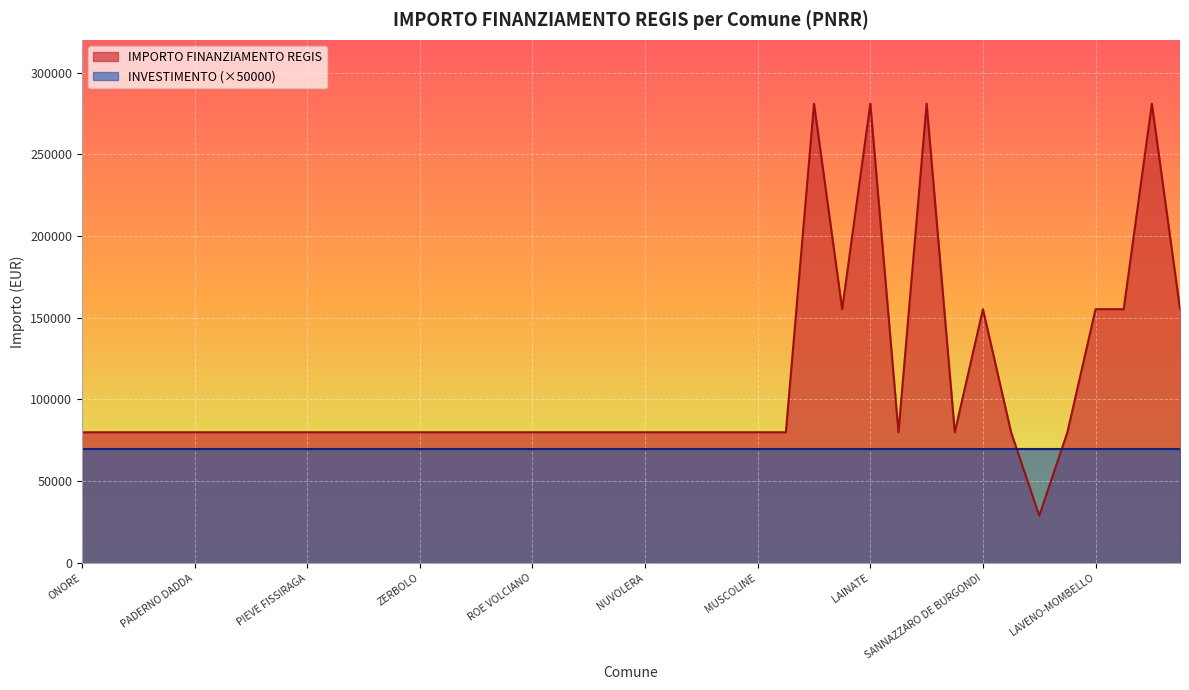

What is the value of the 3rd point from the left?

79922